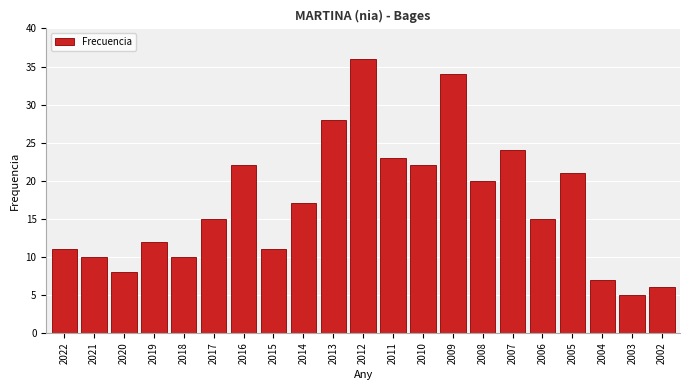

Reading left to right, extract all data points from this chart.

2022=11	2021=10	2020=8	2019=12	2018=10	2017=15	2016=22	2015=11	2014=17	2013=28	2012=36	2011=23	2010=22	2009=34	2008=20	2007=24	2006=15	2005=21	2004=7	2003=5	2002=6